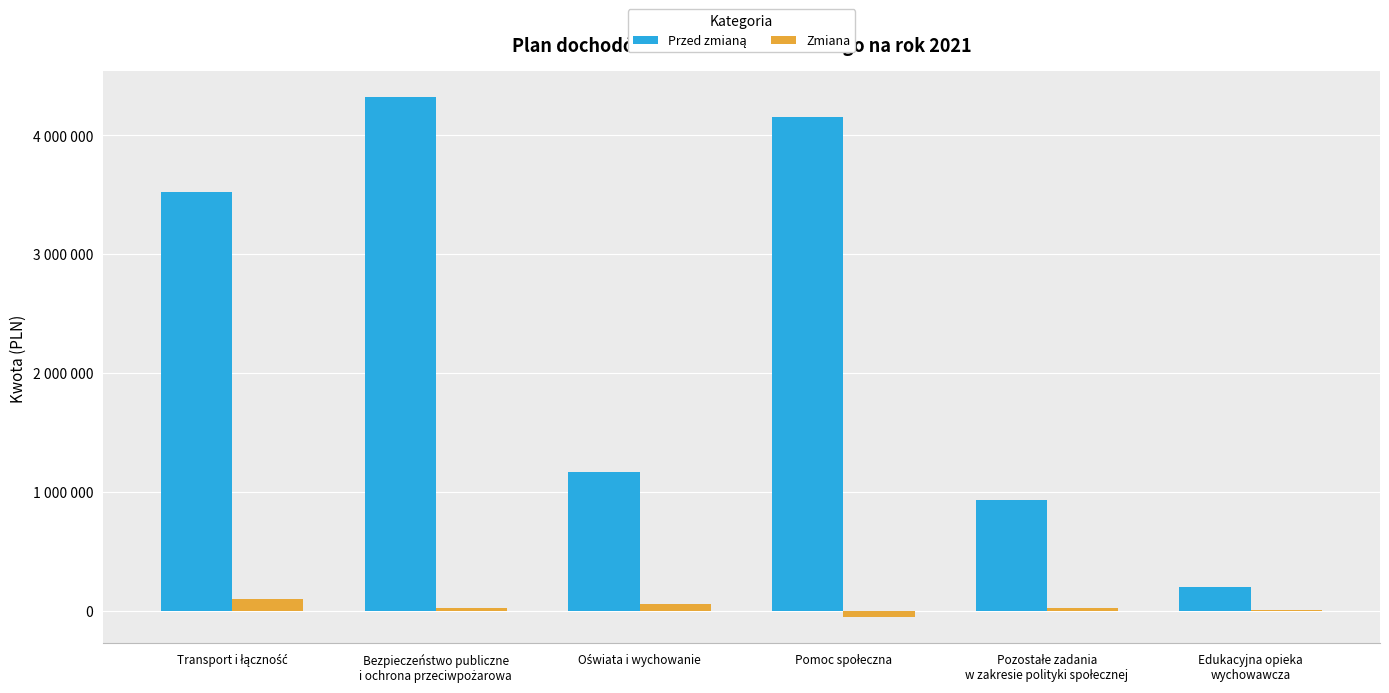

What is the label of the 5th bar from the right?

Bezpieczeństwo publiczne
i ochrona przeciwpożarowa